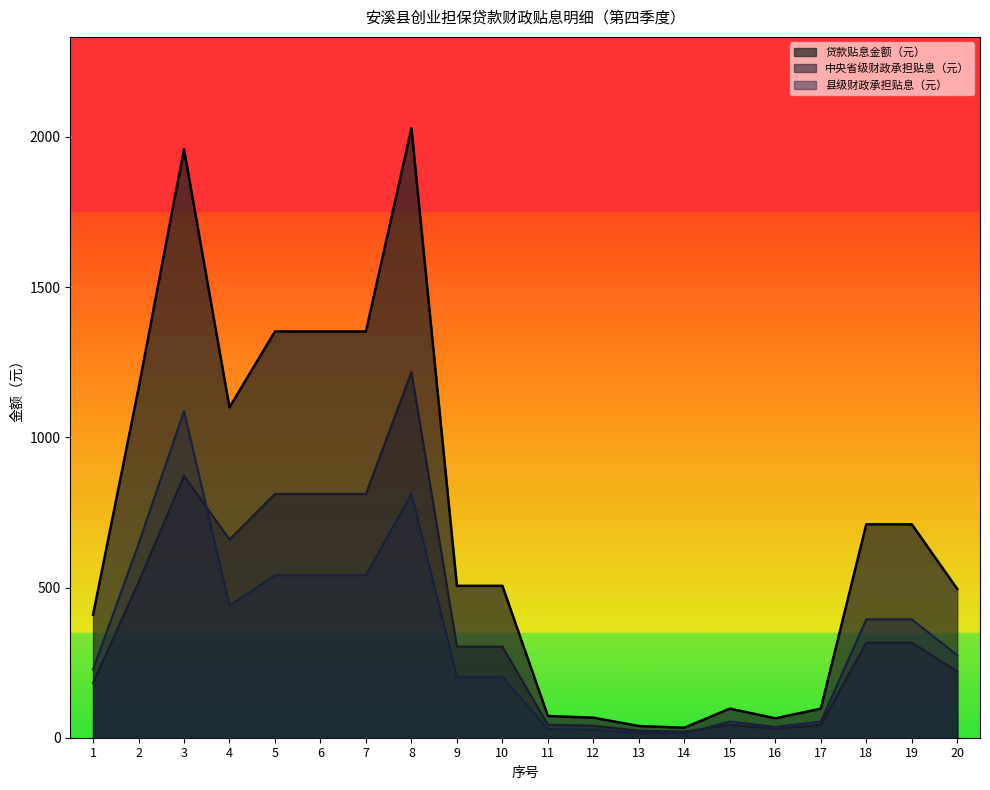

How many lines are shown in the chart?

3